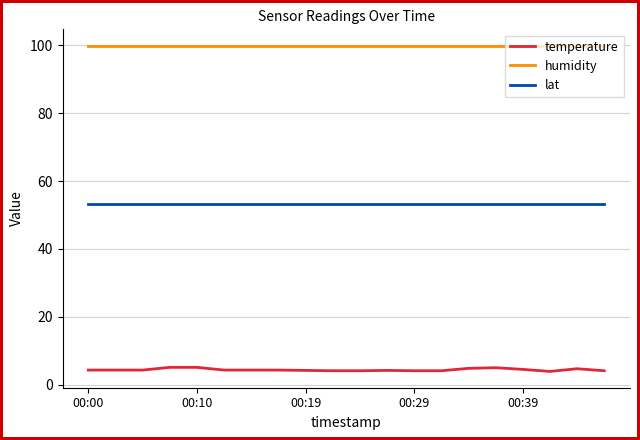

What is the difference between the maximum and minimum values in the temperature series?

1.2